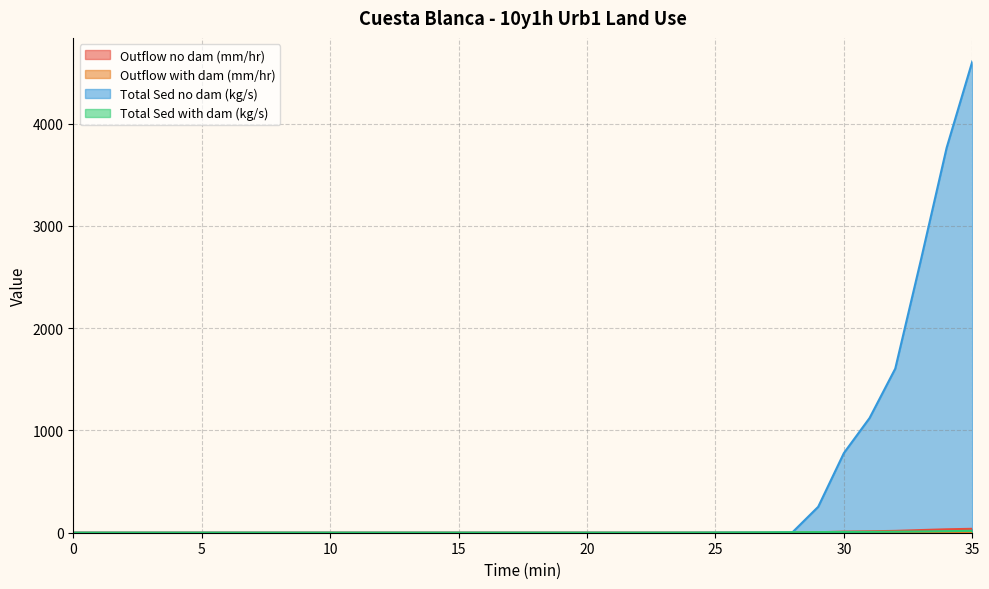

Which series ends up on top after the final intersection of Total Sed with dam (kg/s) and Outflow no dam (mm/hr)?

Outflow no dam (mm/hr)